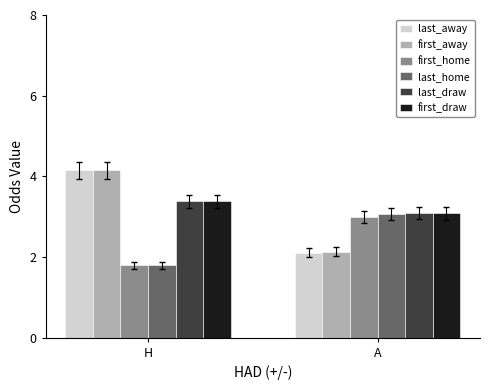

Reading left to right, what are all the values shown in this chart?

last_away: H=4.2	A=2.1
first_away: H=4.2	A=2.1
first_home: H=1.8	A=3.0
last_home: H=1.8	A=3.1
last_draw: H=3.4	A=3.1
first_draw: H=3.4	A=3.1